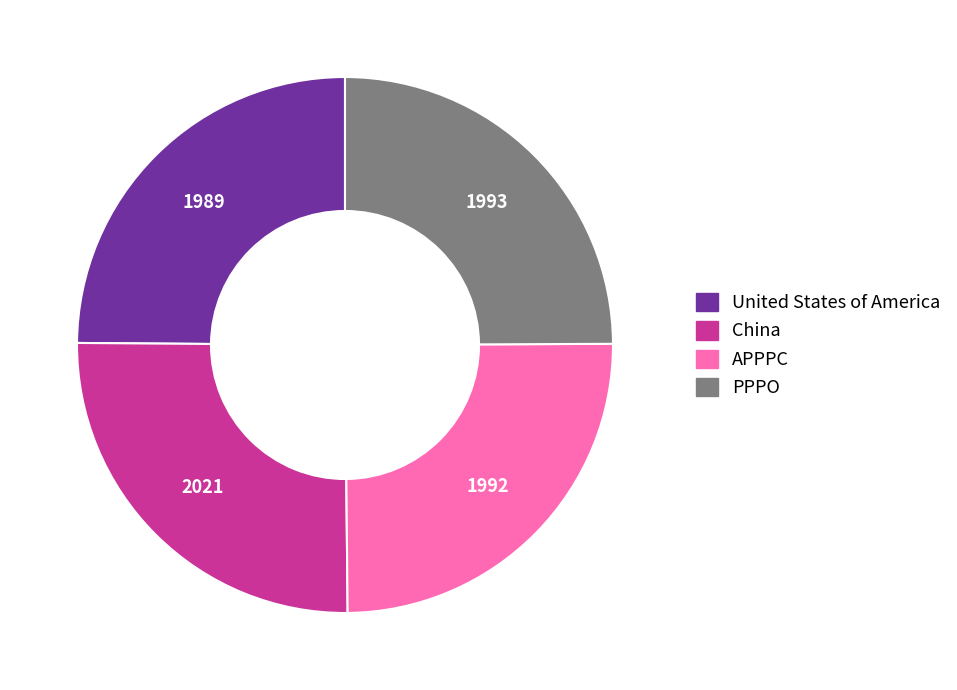

Count the number of slices in the pie.

4